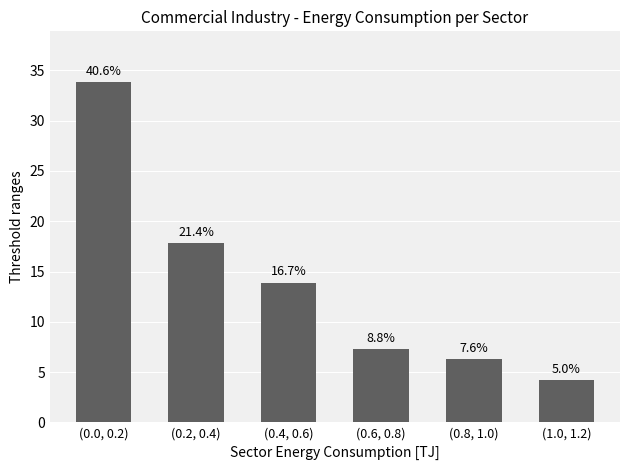

At which category does the chart reach its peak across all series?

(0.0, 0.2)